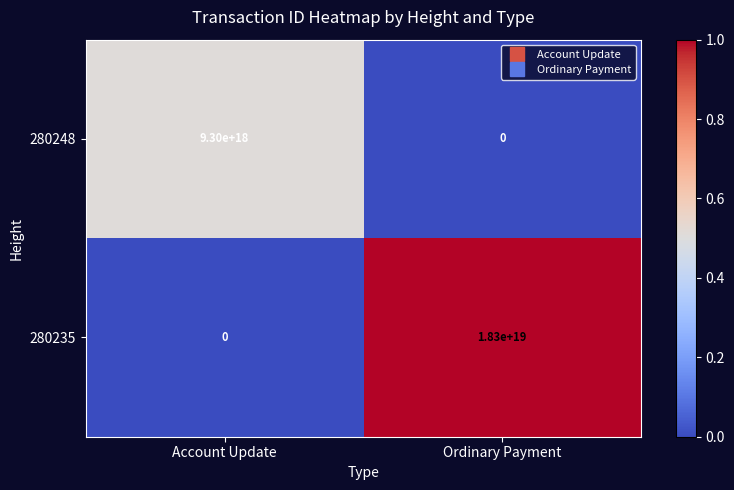

True or false: 280248 has a value of 9300000000000000000 at Account Update.

True